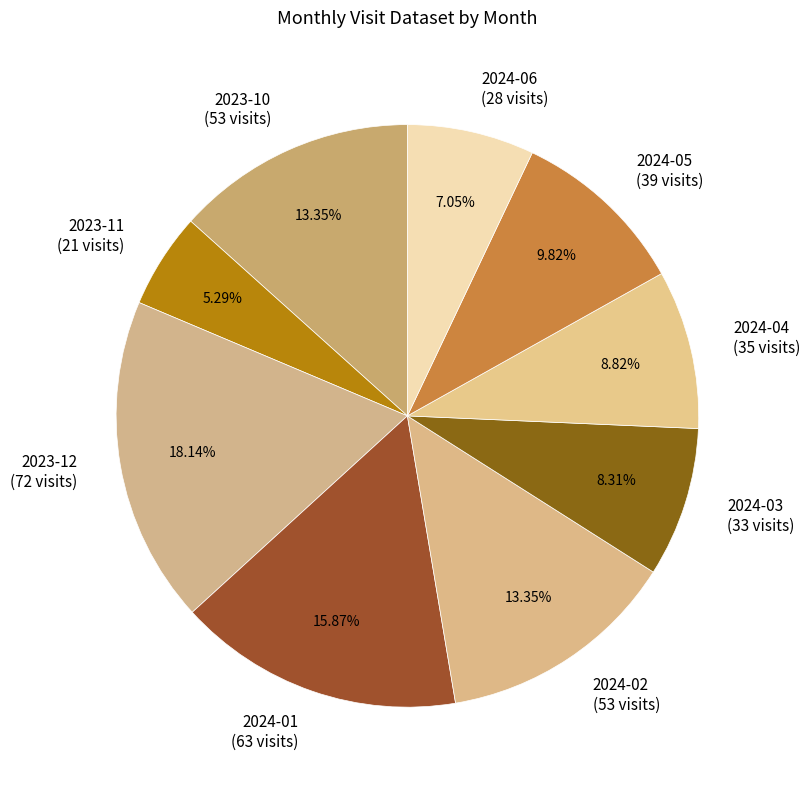

Is it true that 2024-01 is 16% of the pie?

True